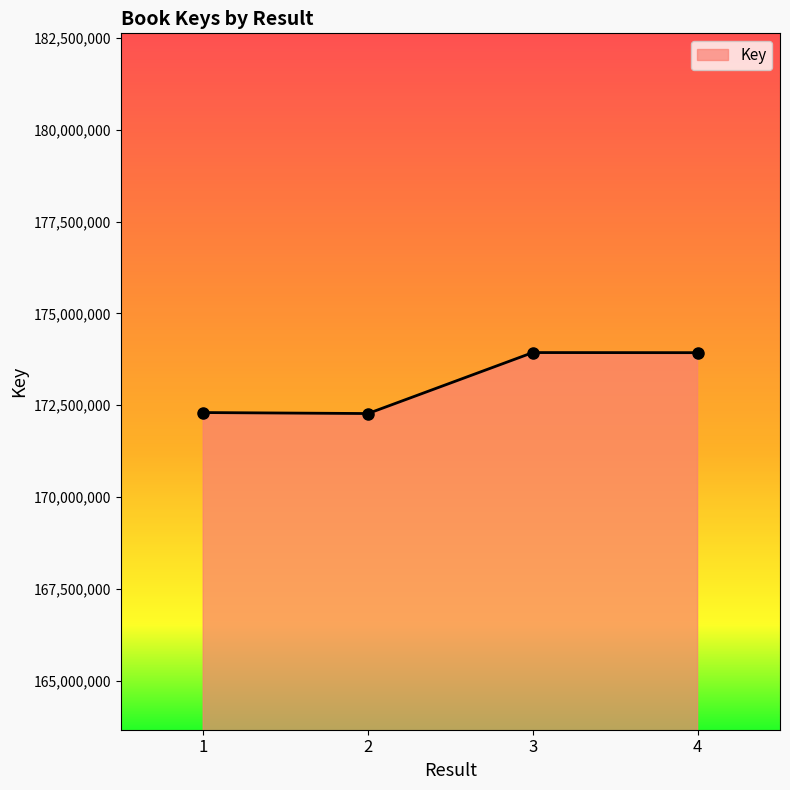

Is it true that the value at 4 is 173932470?

True